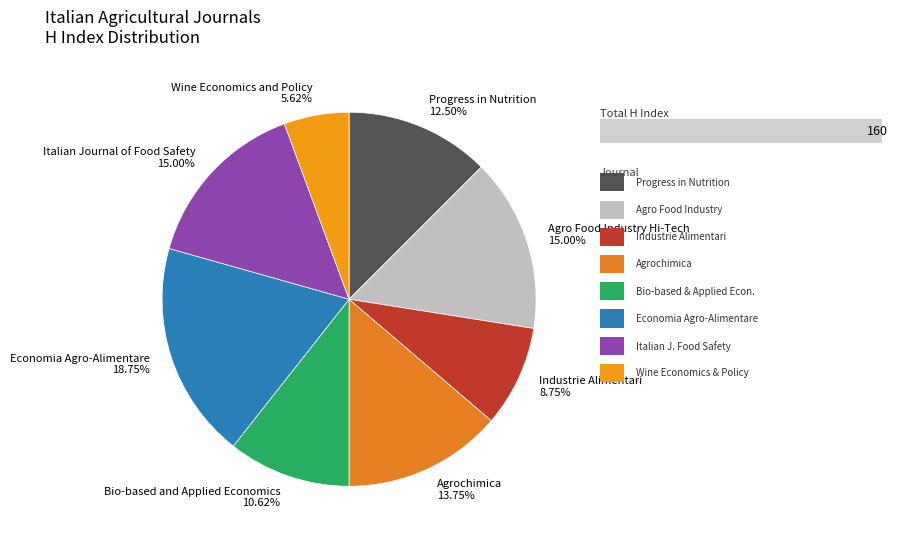

Which slice is the smallest?

Wine Economics and Policy